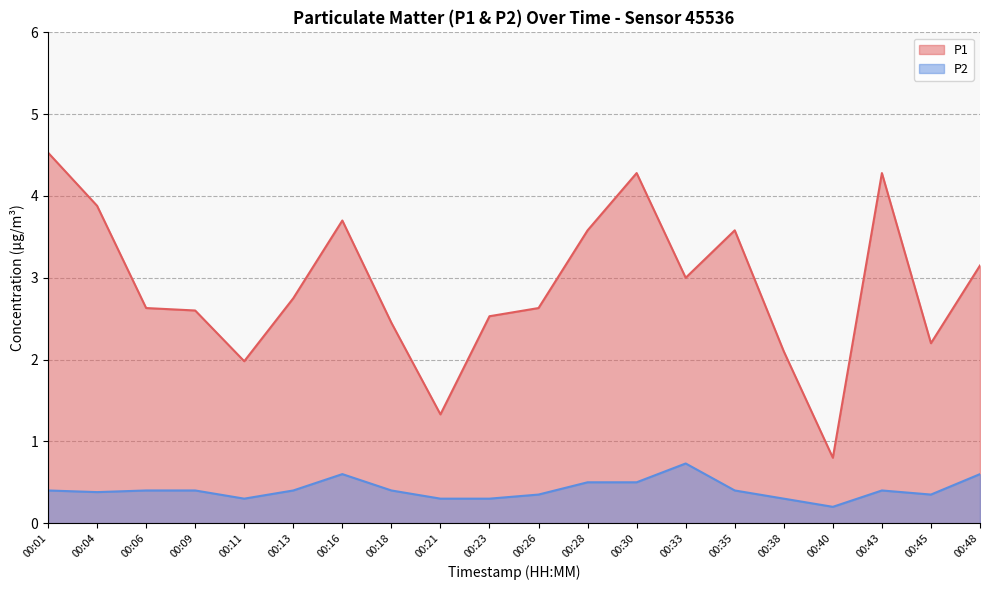

Reading left to right, transcribe all the data shown in this chart.

P1: 4.5	3.9	2.6	2.6	2.0	2.8	3.7	2.5	1.3	2.5	2.6	3.6	4.3	3.0	3.6	2.1	0.8	4.3	2.2	3.1
P2: 0.4	0.4	0.4	0.4	0.3	0.4	0.6	0.4	0.3	0.3	0.3	0.5	0.5	0.7	0.4	0.3	0.2	0.4	0.3	0.6